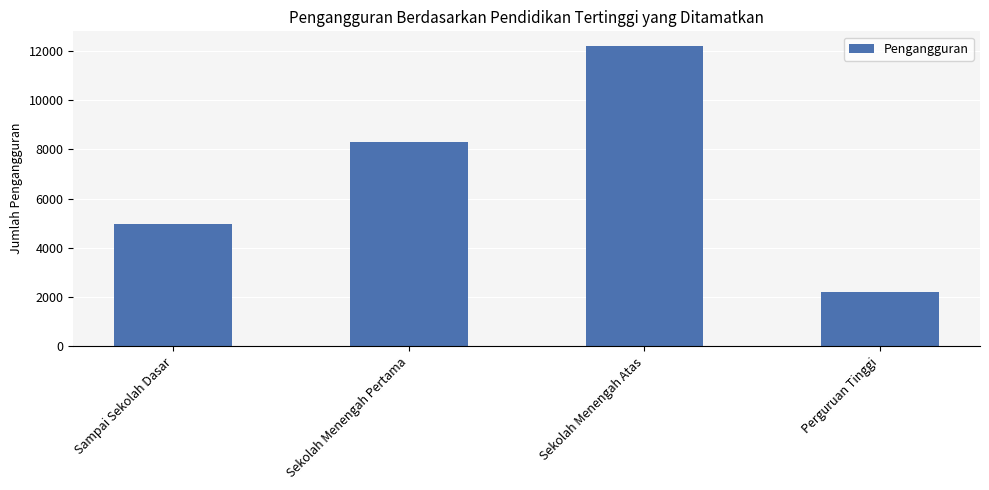

What is the greatest value displayed?

12187